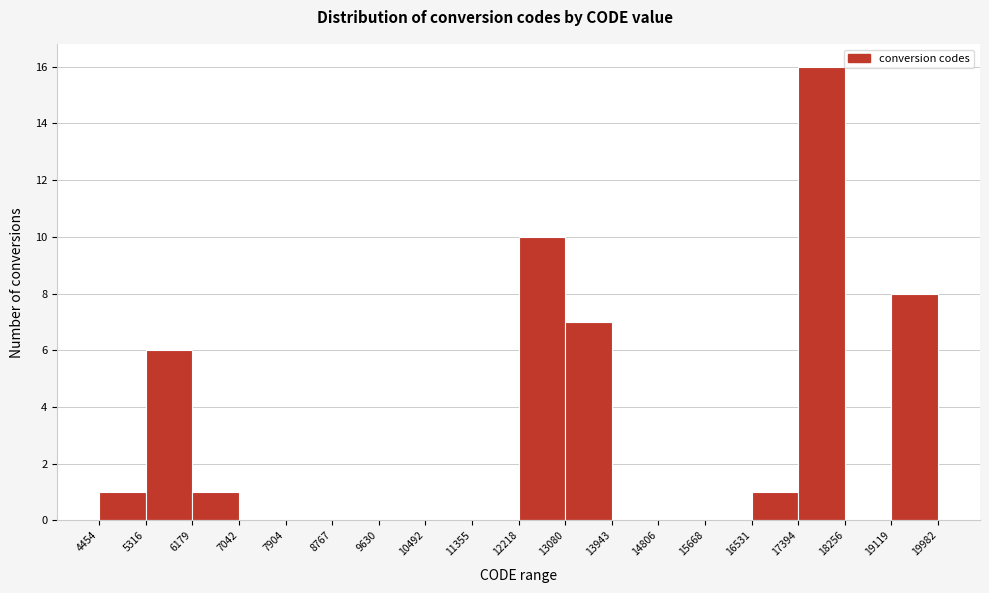

Which range on the x-axis has the tallest bar?

17394 to 18256